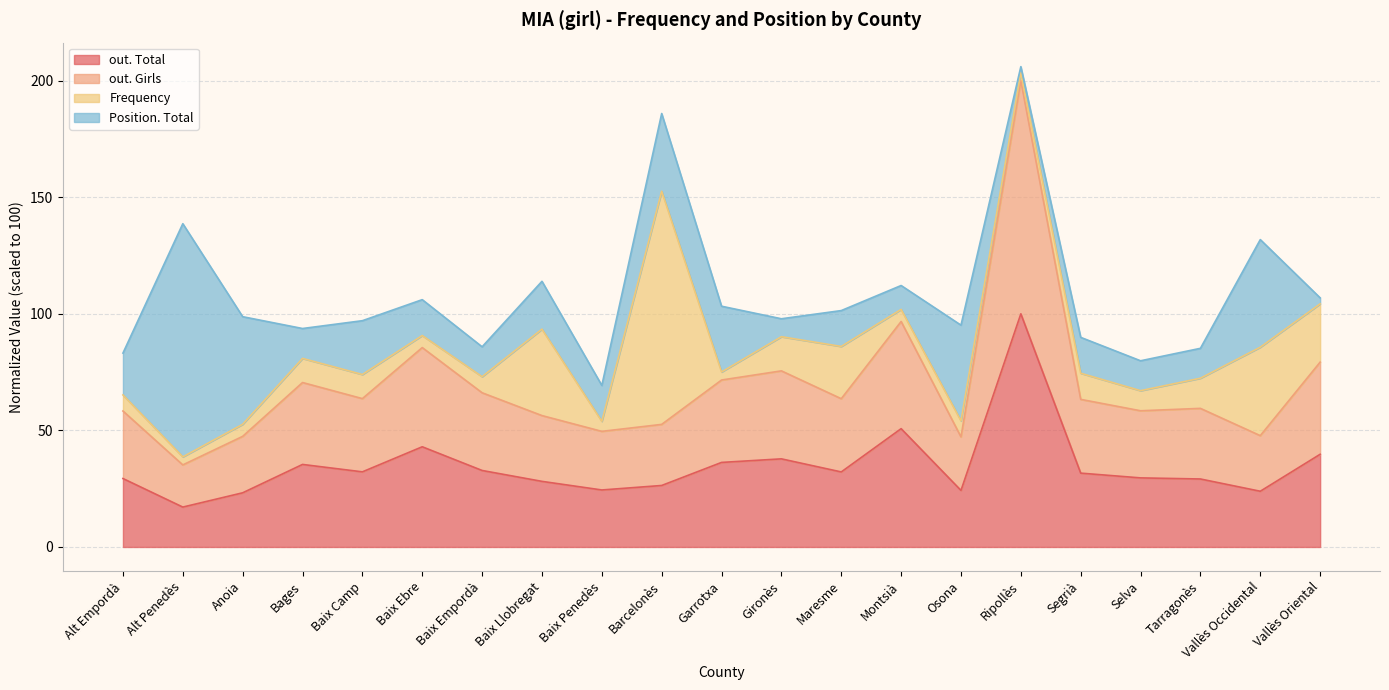

Which category has the highest value in the out. Total series?

Ripollès